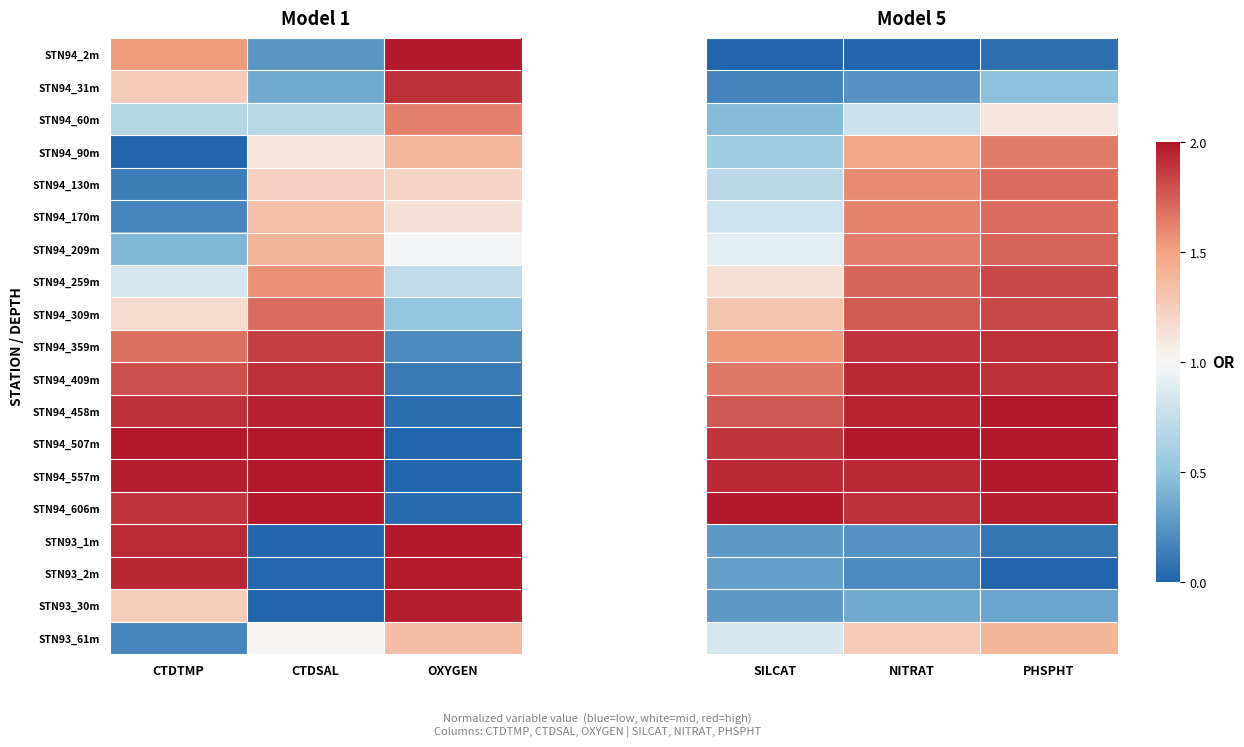

What is the difference between the maximum and minimum values in the STN94_170m series?

0.9